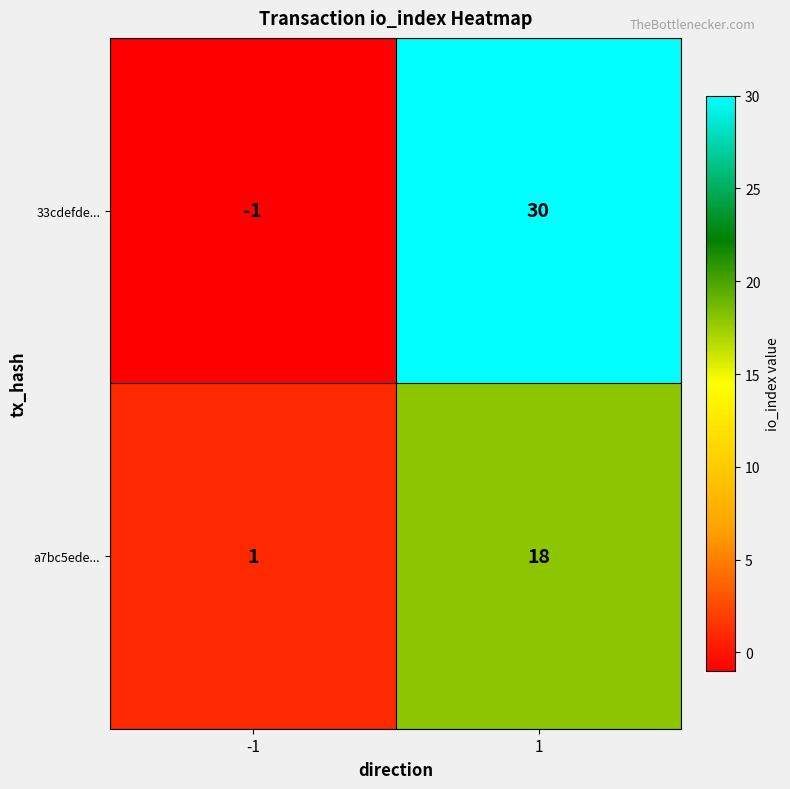

List the series in order of their overall mean, highest first.

33cdefde..., a7bc5ede...